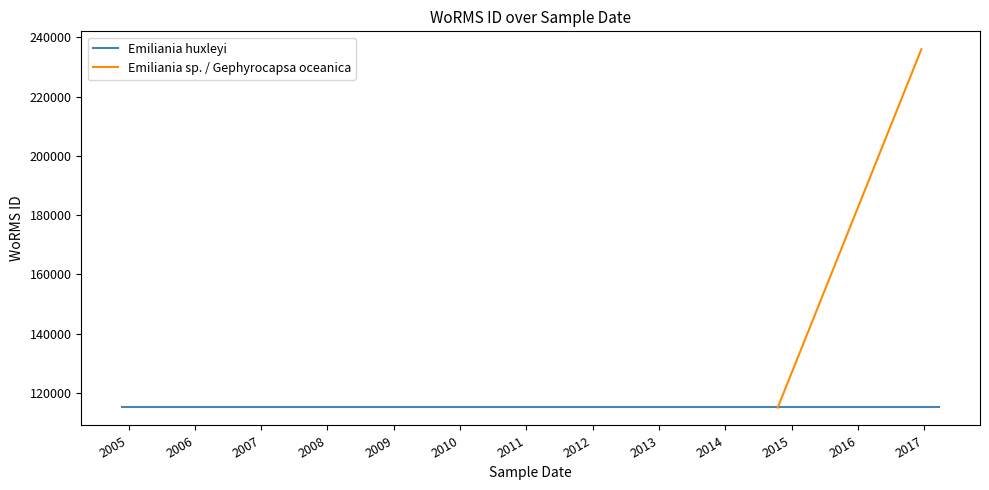

Between 2014-09-30 and 2013-04-01, which is larger?

2014-09-30